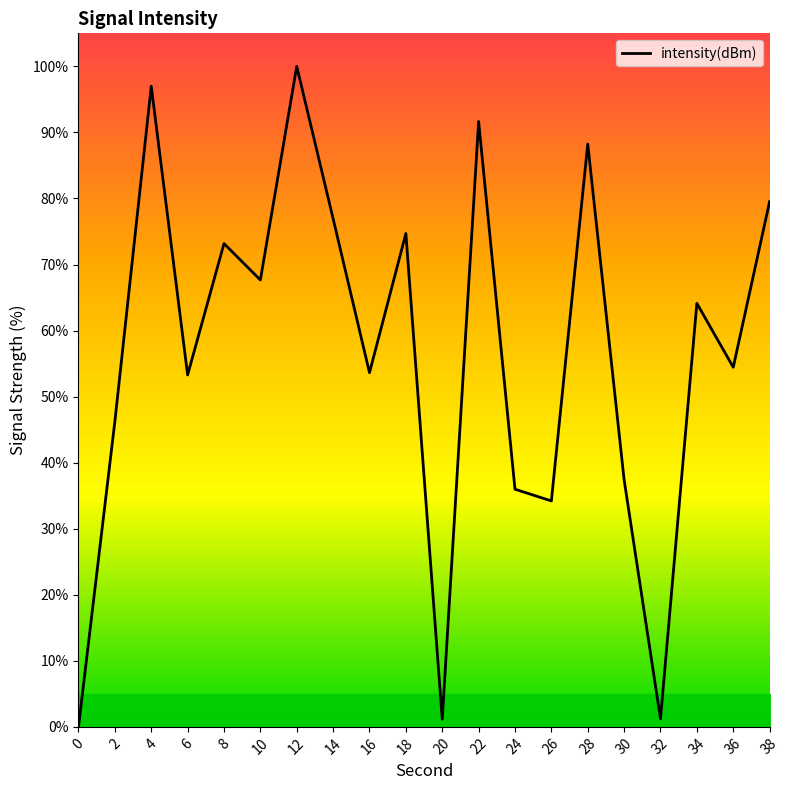

Count the number of data series in this chart.

1